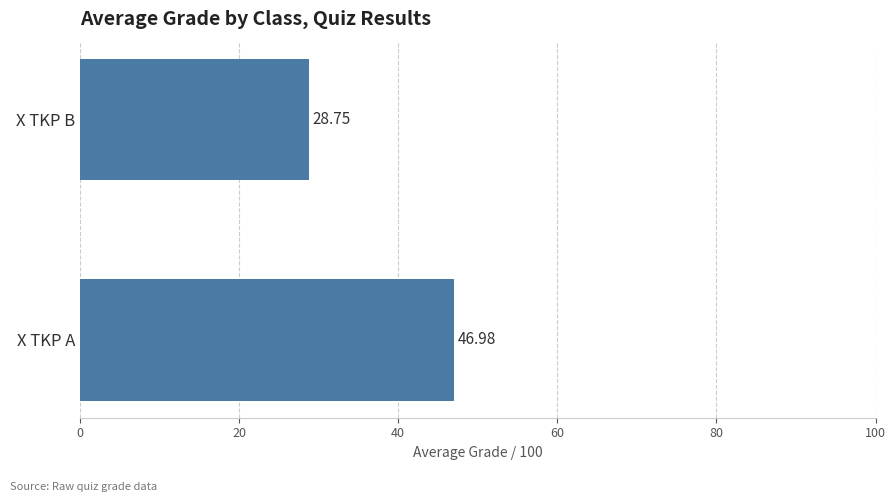

What is the ratio of the value at X TKP A to the value at X TKP B?

1.6